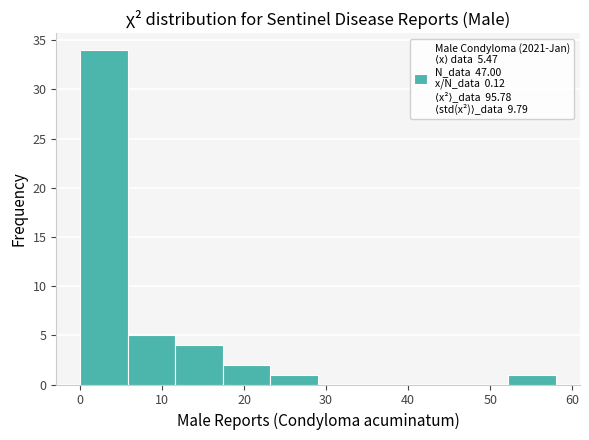

Reading left to right, transcribe this chart: for each bar, give the range it covers on the x-axis and its height. Neither the bar edges nor the heights are printed on the chart, so give them approximately, as read against the axes.

0.0 to 5.8: 34
5.8 to 11.6: 5
11.6 to 17.4: 4
17.4 to 23.2: 2
23.2 to 29.0: 1
29.0 to 34.8: 0
34.8 to 40.6: 0
40.6 to 46.4: 0
46.4 to 52.2: 0
52.2 to 58.0: 1